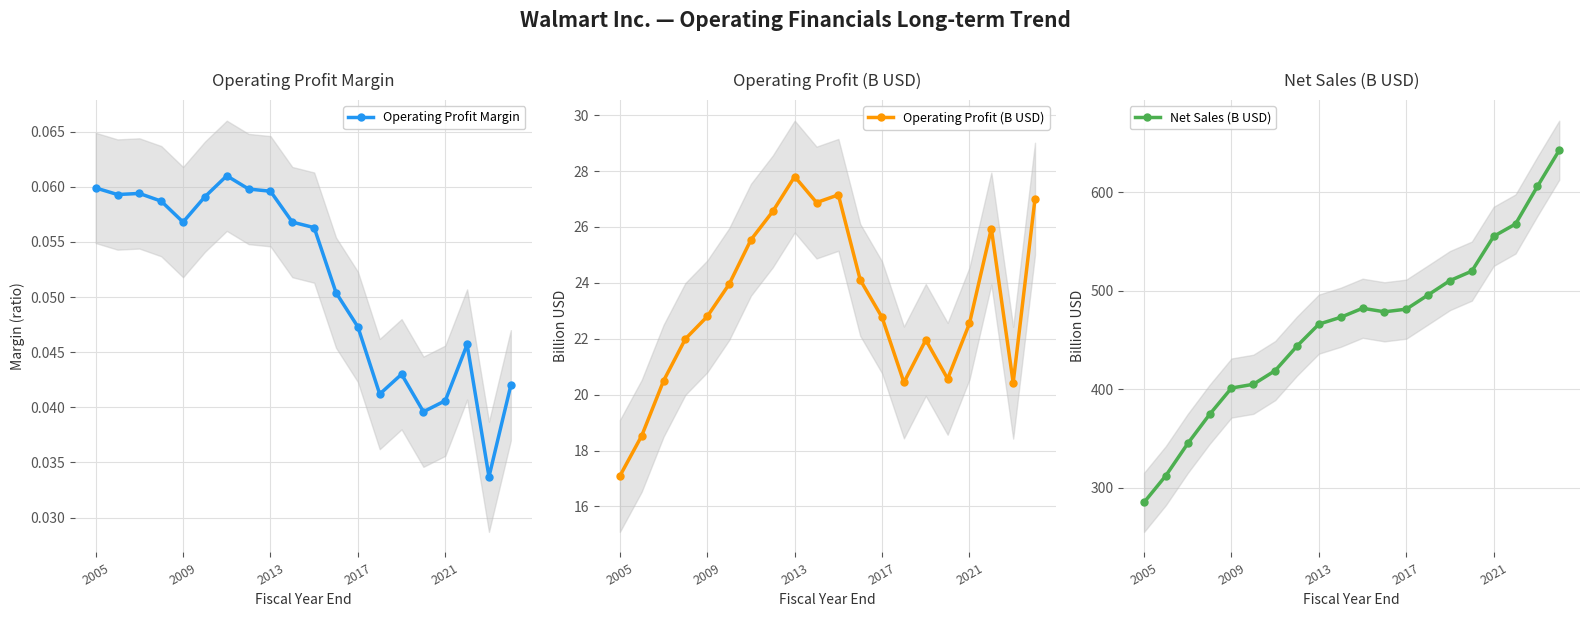

True or false: Operating Profit Margin has more than 1 interior local peaks.

True